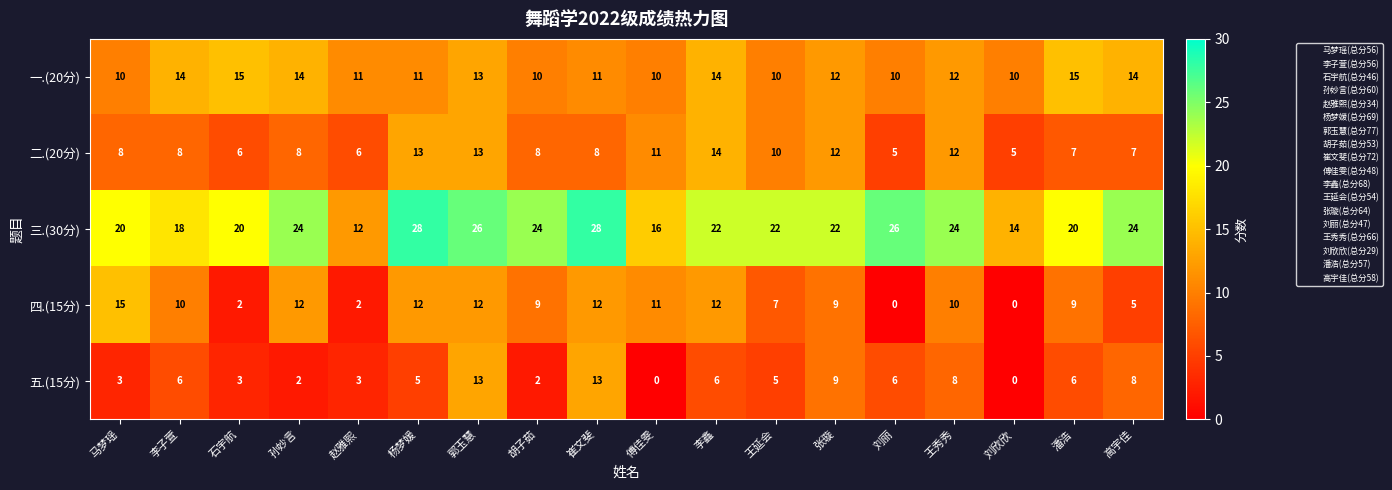

At which label does 一.(20分) first exceed 12?

李子萱